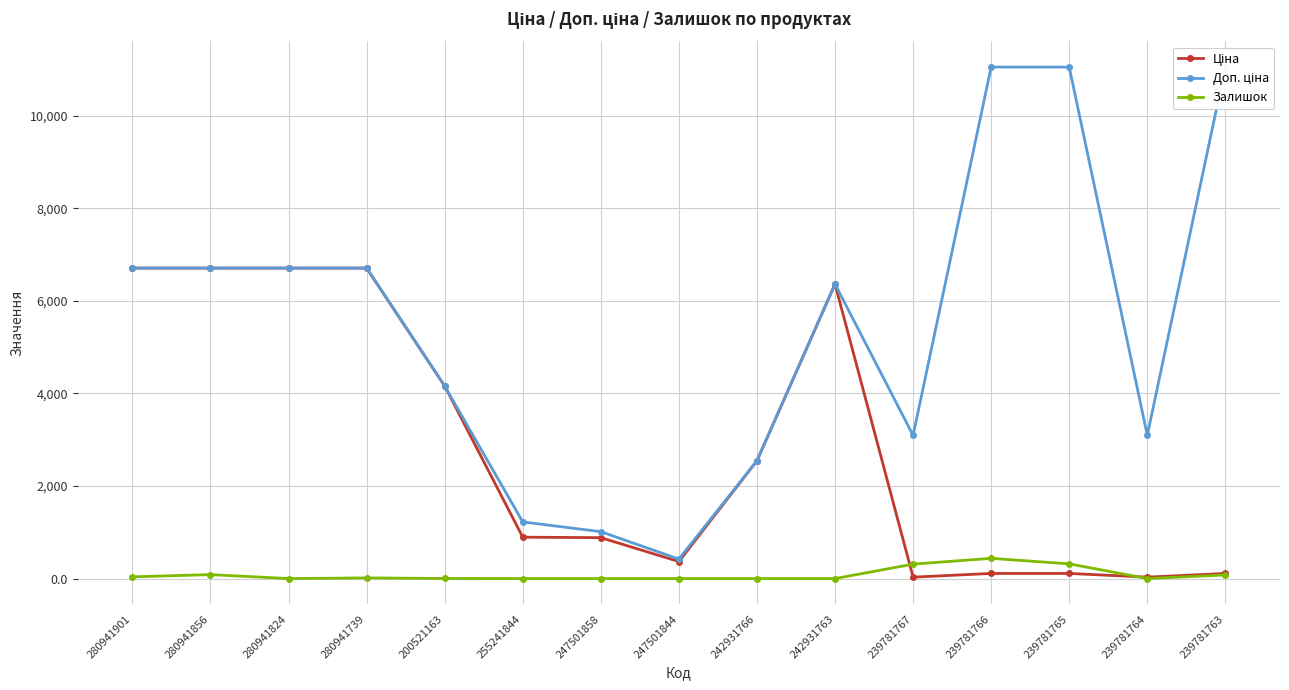

How many lines are shown in the chart?

3